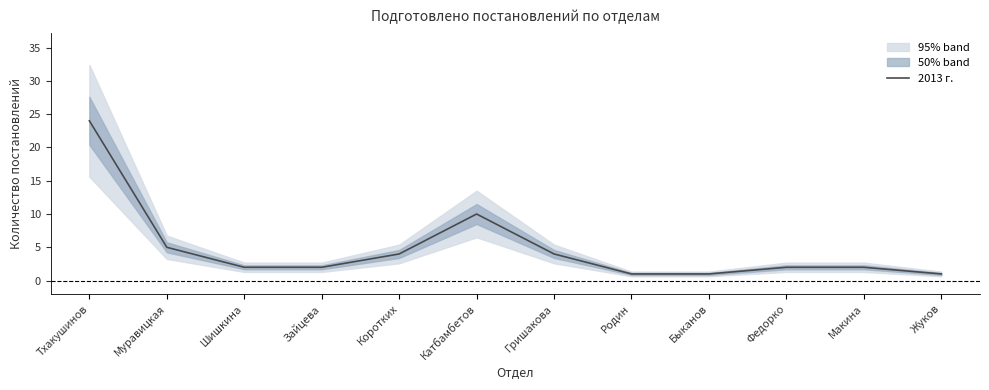

What is the label of the 12th point from the left?

Жуков